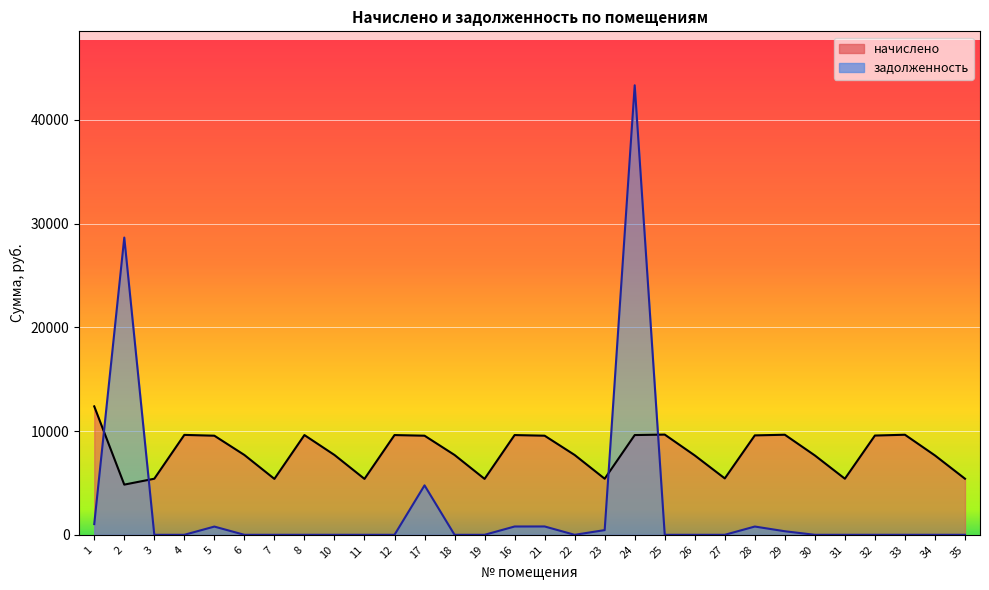

True or false: начислено and задолженность intersect in this chart.

True